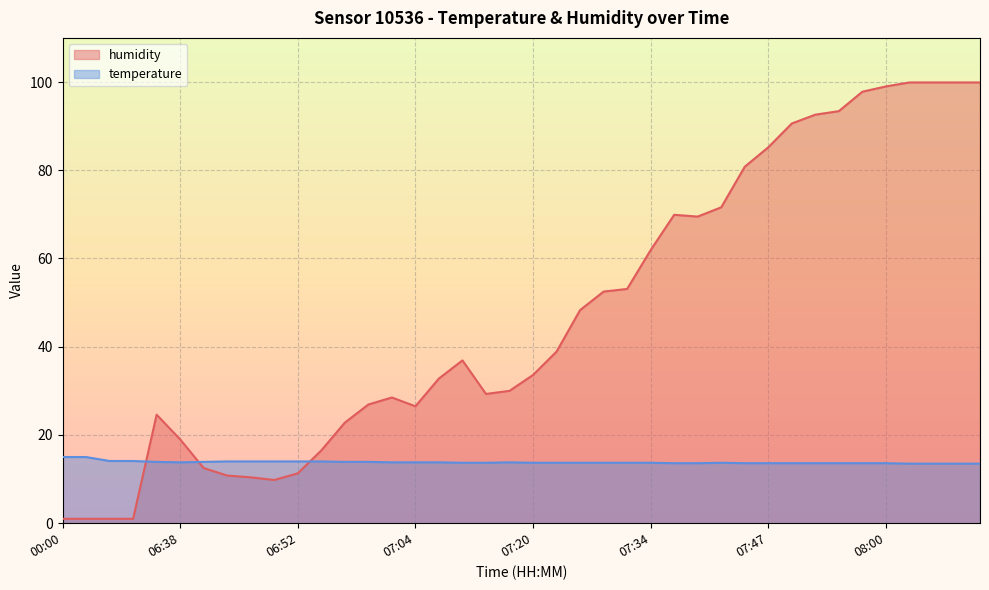

What is the sum of all humidity values?

1890.9